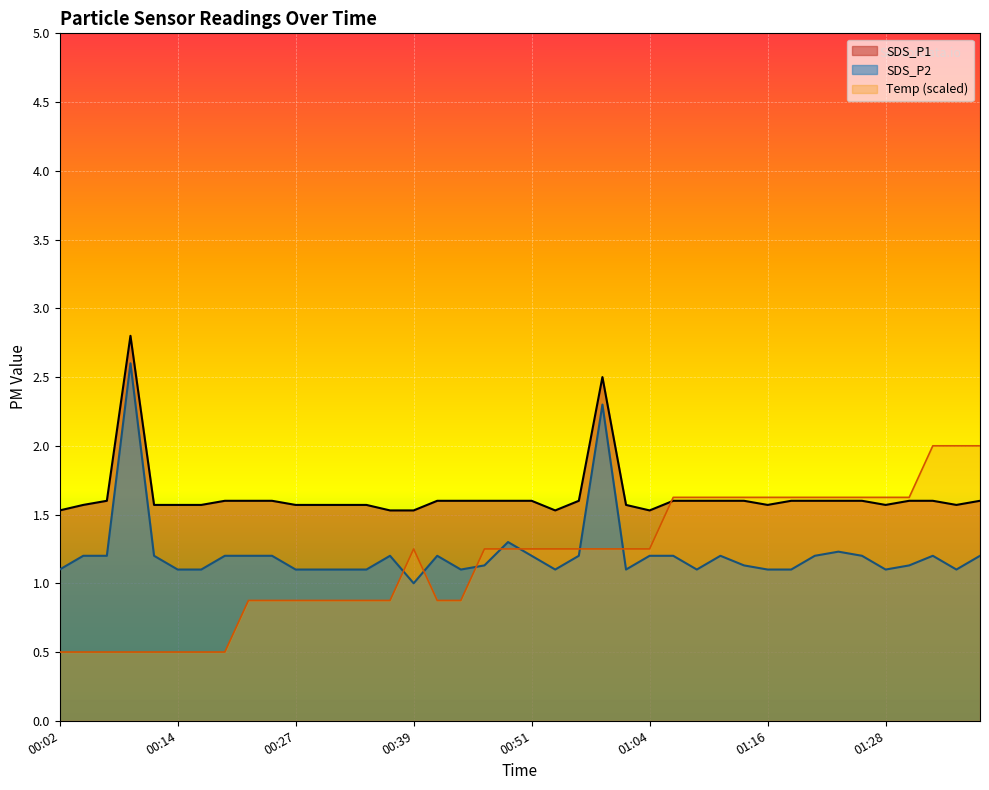

What is the sum of all SDS_P2 values?

48.7